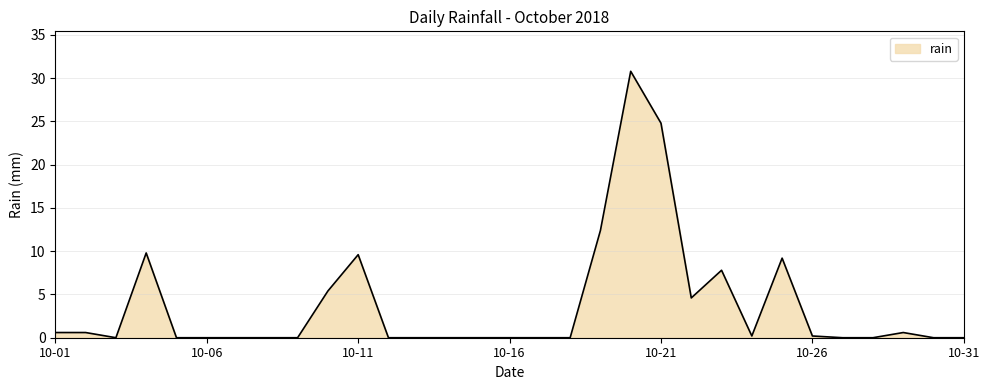

What is the difference between the maximum and minimum values?

30.8